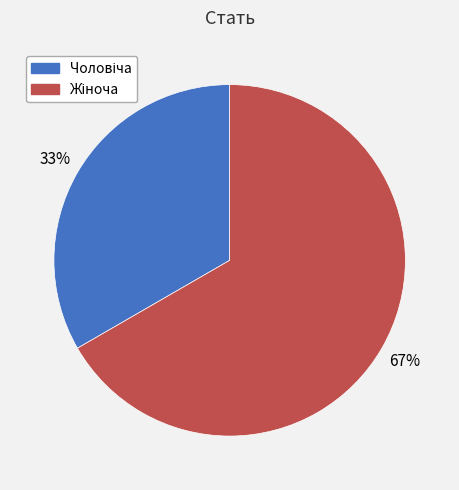

Is there a majority slice in this chart?

Yes